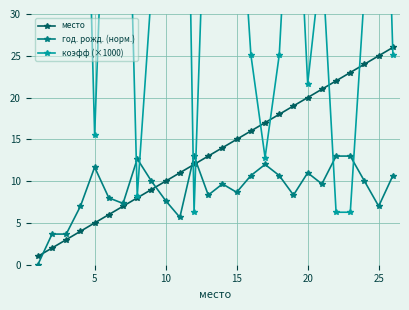

Which series has the largest total across all categories?

коэфф (×1000)